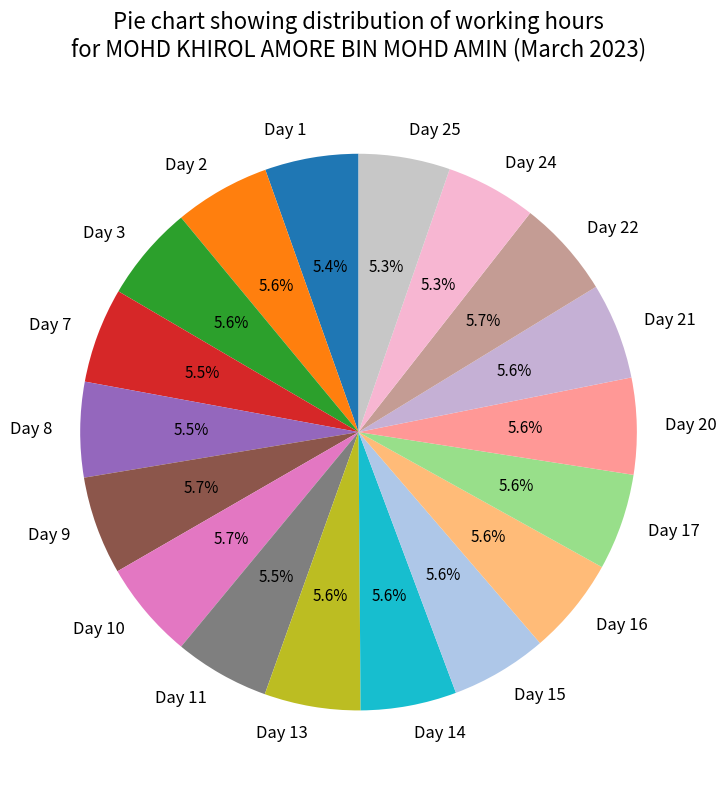

Is there any slice that represents more than half of the pie?

No